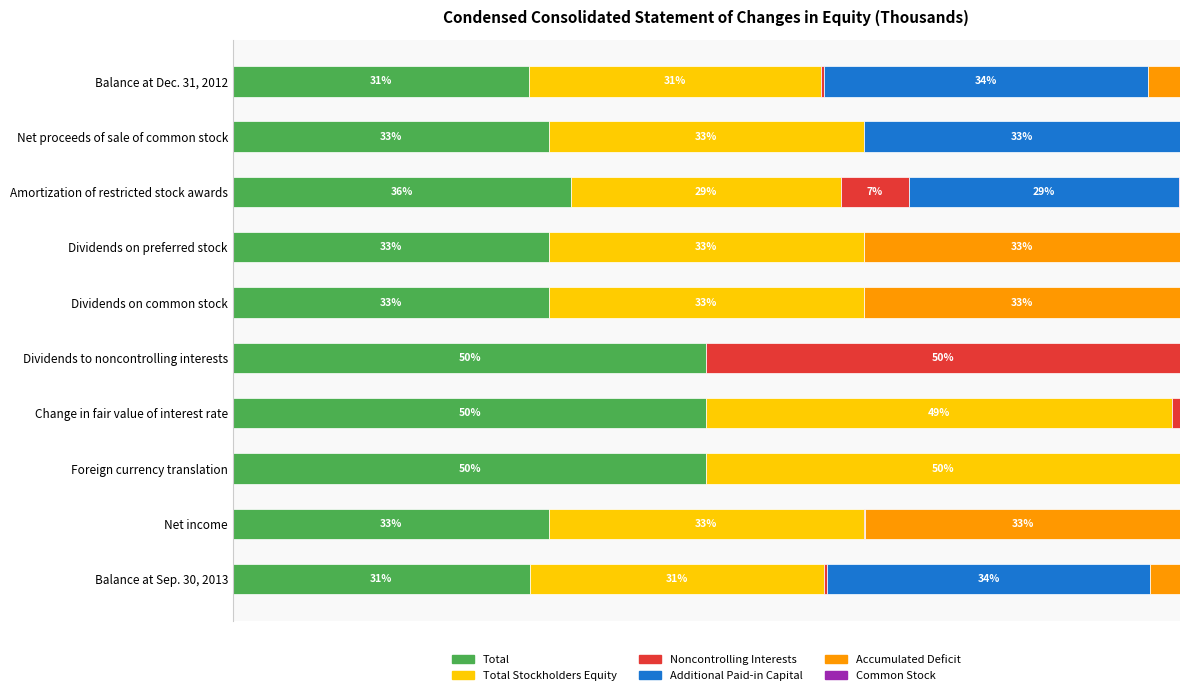

Reading left to right, what are all the values shown in this chart?

Total: 31.2	33.3	35.7	33.3	33.3	50.0	50.0	50.0	33.4	31.3
Total Stockholders Equity: 30.8	33.3	28.6	33.3	33.3	0.0	49.2	50.0	33.2	31.1
Noncontrolling Interests: 0.4	0.0	7.1	0.0	0.0	50.0	0.8	0.0	0.2	0.2
Additional Paid-in Capital: 34.2	33.3	28.6	0.0	0.0	0.0	0.0	0.0	0.0	34.2
Accumulated Deficit: 3.4	0.0	0.0	33.3	33.3	0.0	0.0	0.0	33.2	3.1
Common Stock: 0.0	0.0	0.1	0.0	0.0	0.0	0.0	0.0	0.0	0.0